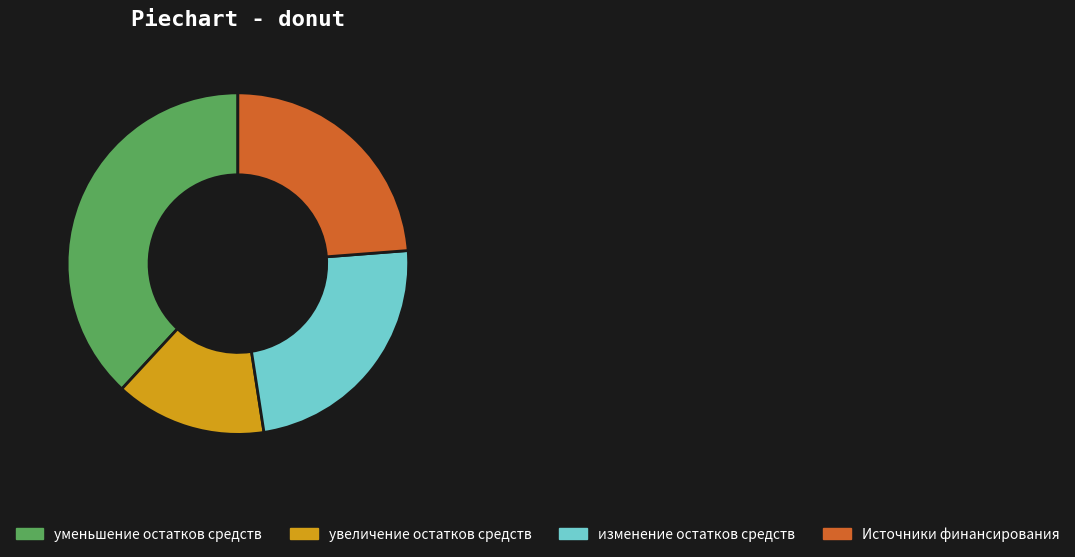

Which category has the smallest portion of the pie?

увеличение остатков средств